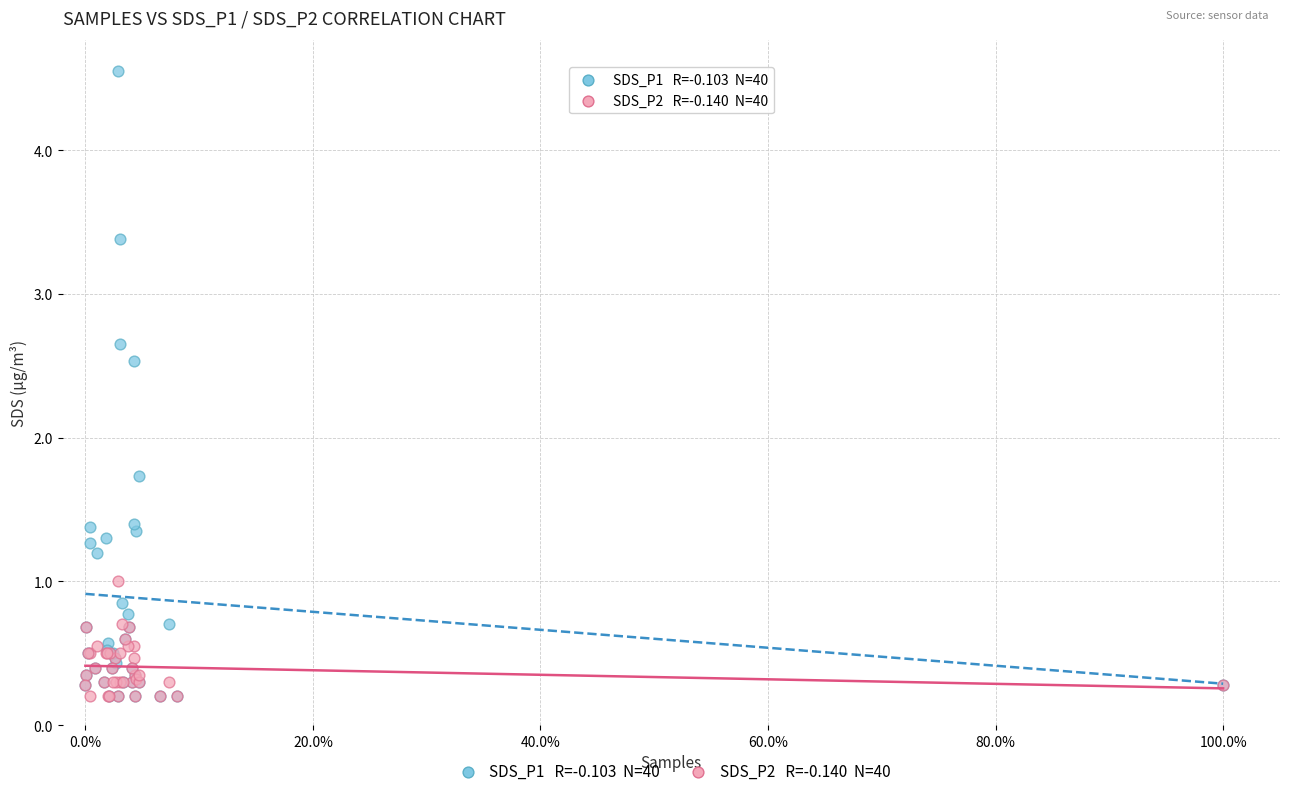

Across all series, what Y value is closest to 2?

1.7